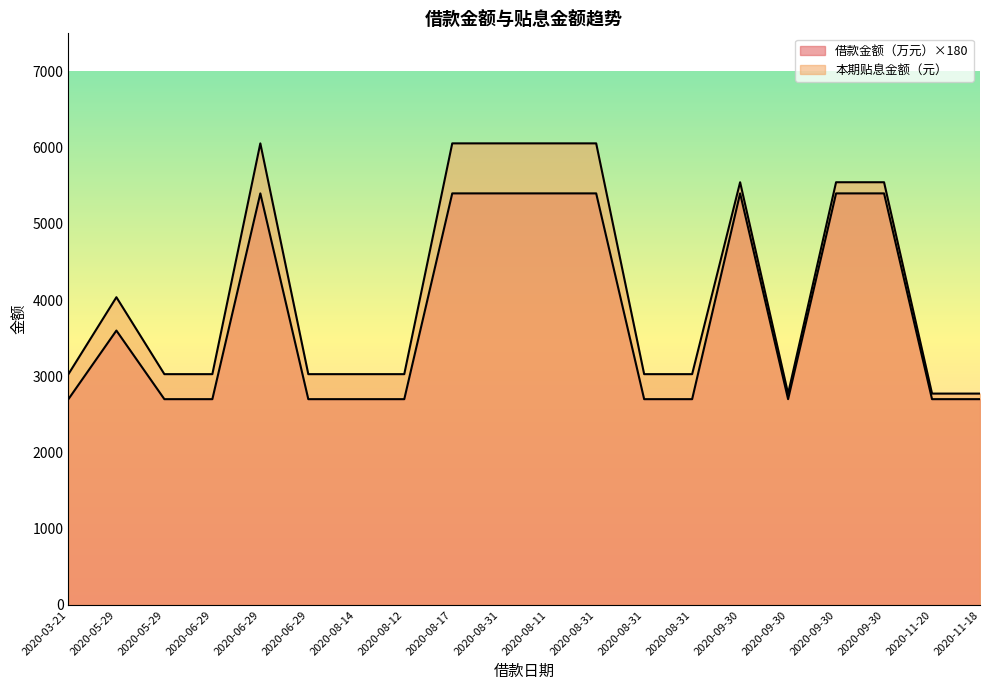

Reading left to right, what are all the values shown in this chart?

借款金额（万元）: 2700.0	3600.0	2700.0	2700.0	5400.0	2700.0	2700.0	2700.0	5400.0	5400.0	5400.0	5400.0	2700.0	2700.0	5400.0	2700.0	5400.0	5400.0	2700.0	2700.0
本期贴息金额（元）: 3028.1	4037.5	3028.1	3028.1	6056.2	3028.1	3028.1	3028.1	6056.2	6056.2	6056.2	6056.2	3028.1	3028.1	5546.2	2773.1	5546.2	5546.2	2773.1	2773.1